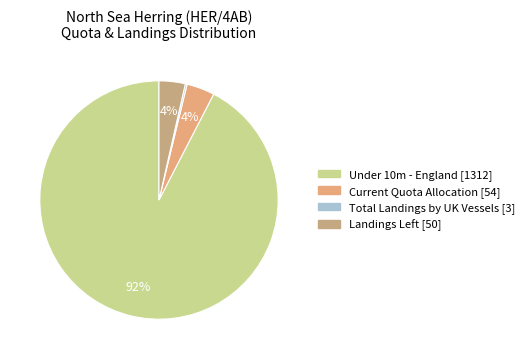

Does any single category account for the majority?

Yes